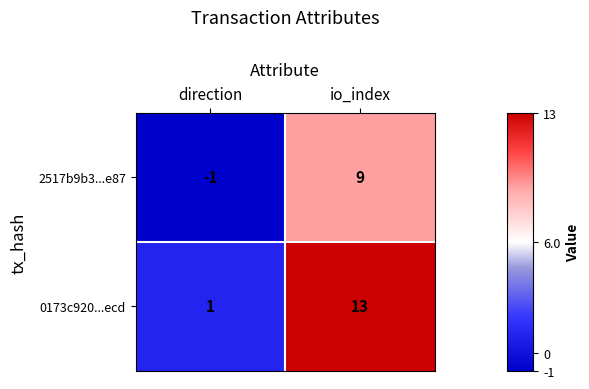

What is the maximum value shown in the chart?

13